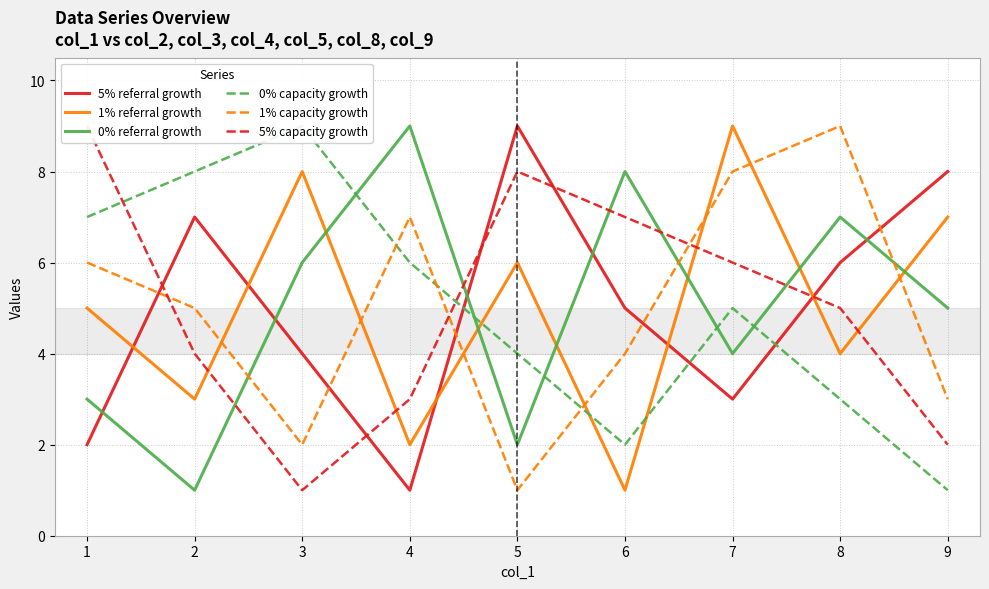

Reading right to left, what are all the values shown in this chart?

5% referral growth: 8	6	3	5	9	1	4	7	2
1% referral growth: 7	4	9	1	6	2	8	3	5
0% referral growth: 5	7	4	8	2	9	6	1	3
0% capacity growth: 1	3	5	2	4	6	9	8	7
1% capacity growth: 3	9	8	4	1	7	2	5	6
5% capacity growth: 2	5	6	7	8	3	1	4	9